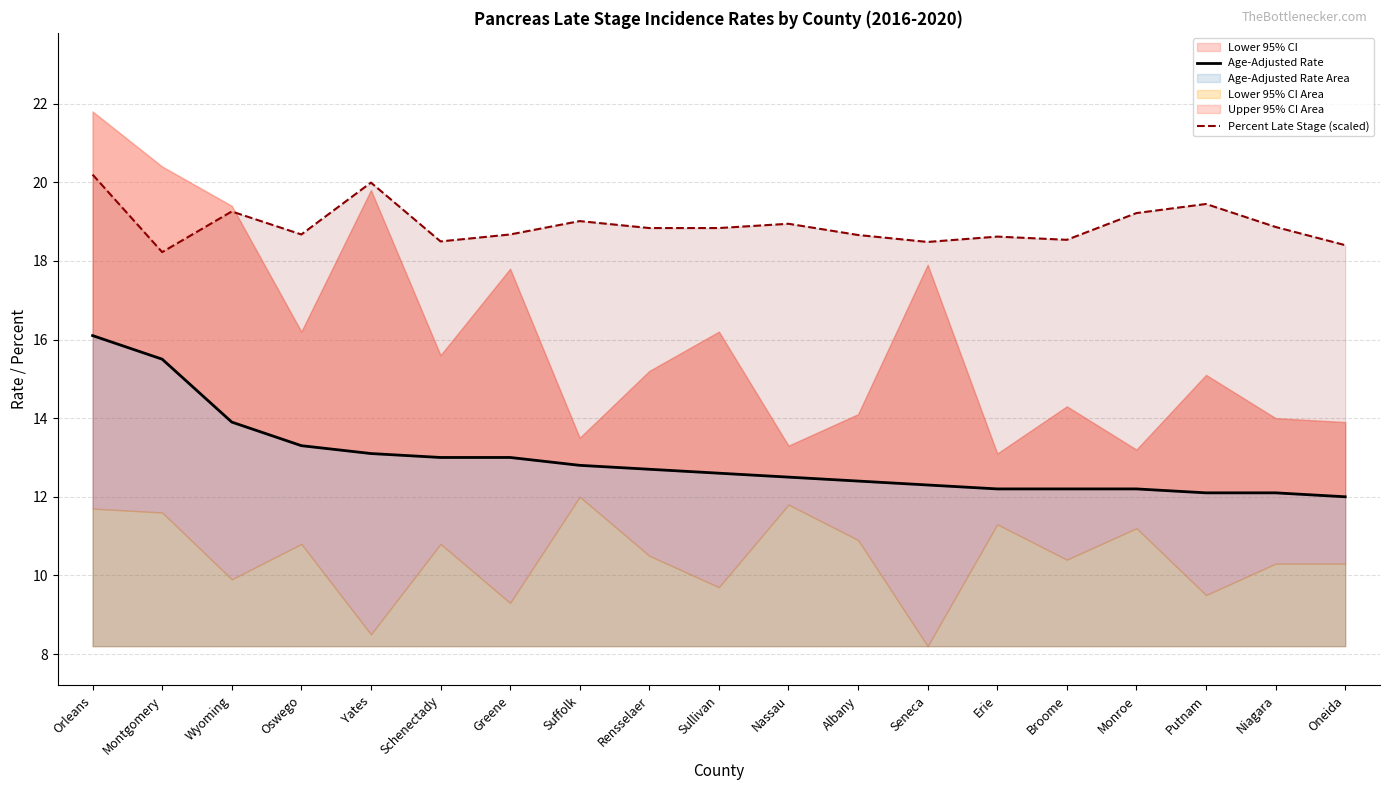

True or false: Age-Adjusted Rate has more than 0 interior local peaks.

False